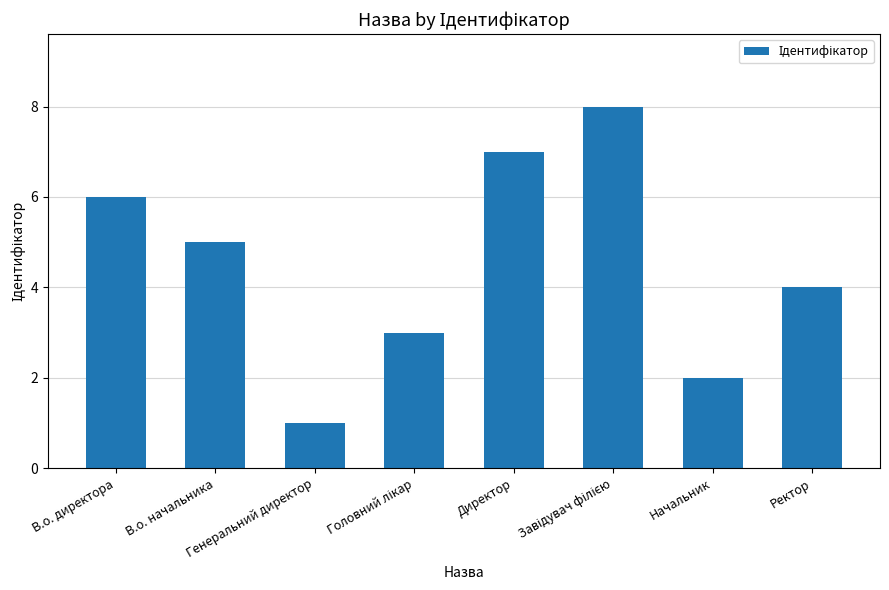

How many distinct data groups are displayed?

1